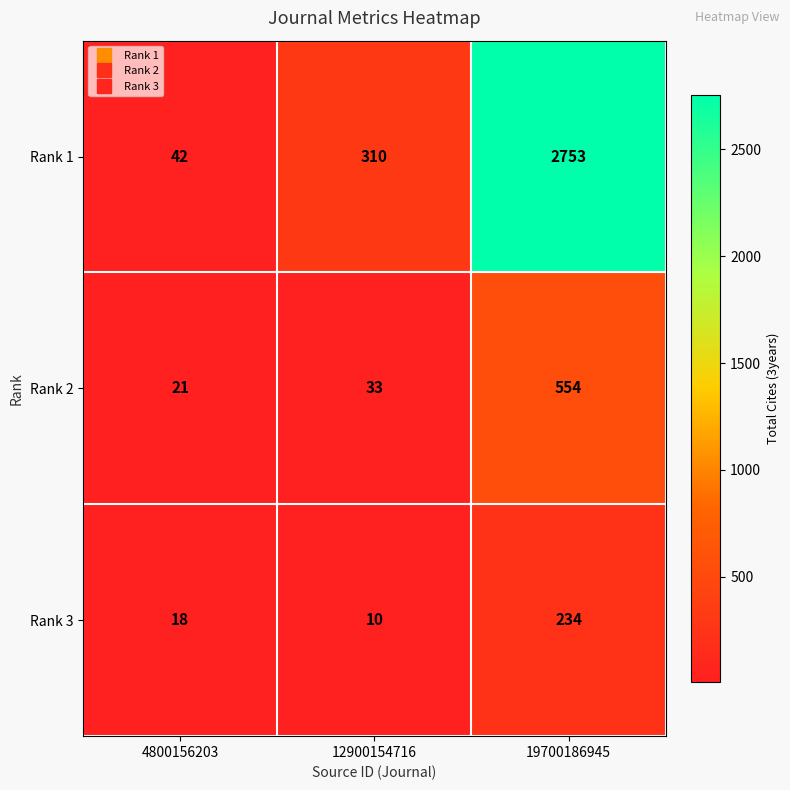

Which series has the widest spread of values?

Rank 1